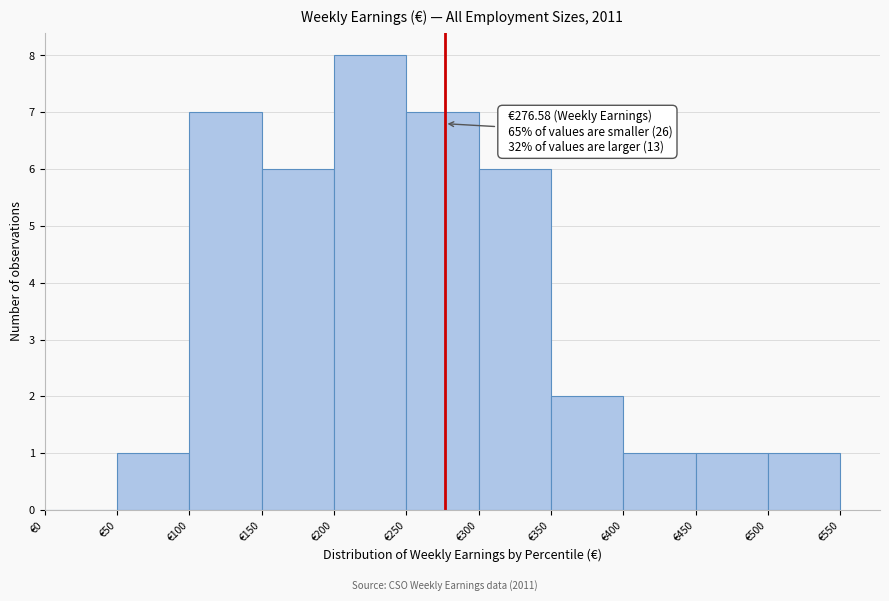

Which range on the x-axis has the tallest bar?

200 to 250